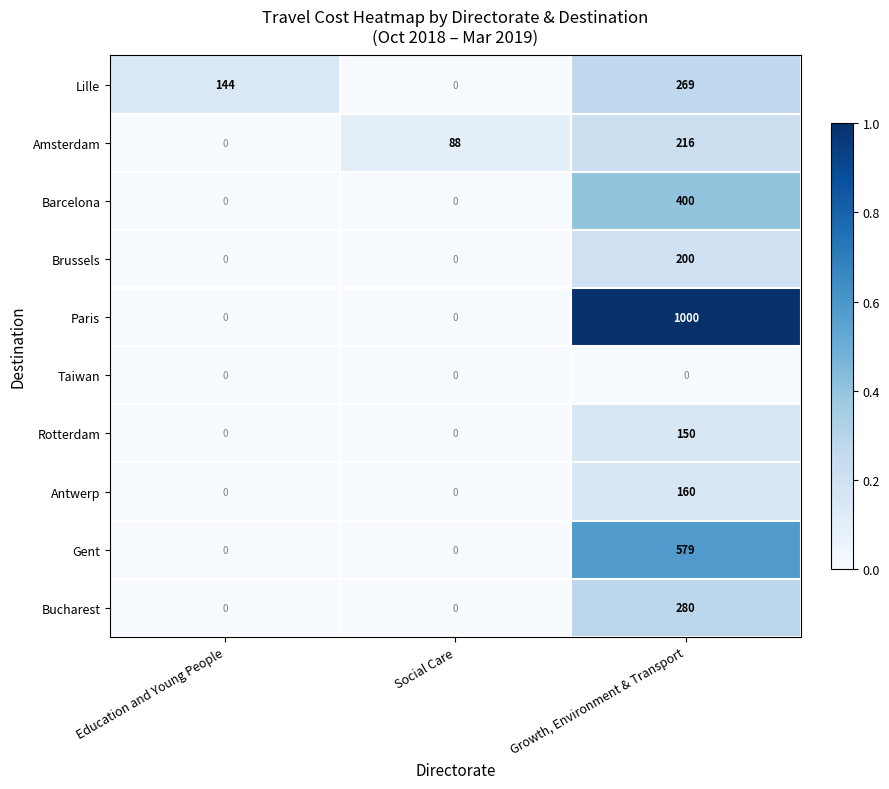

What is the difference between the maximum and minimum values in the Lille series?

269